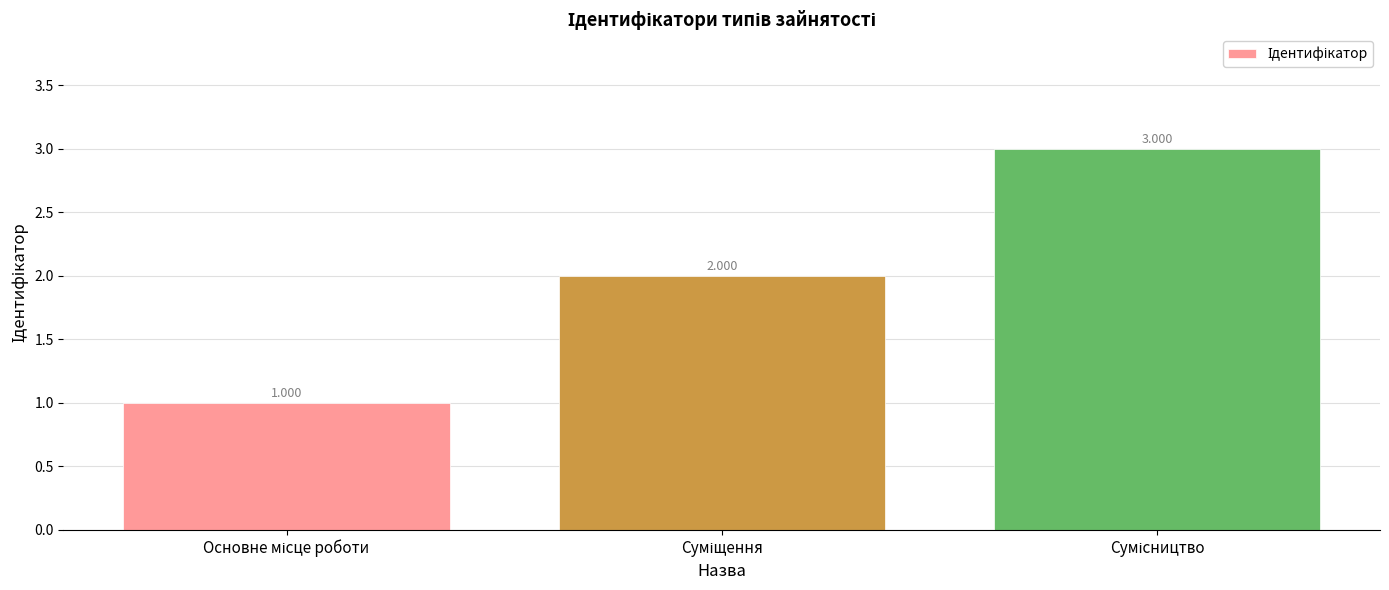

Reading left to right, what are all the values shown in this chart?

Основне місце роботи=1	Суміщення=2	Сумісництво=3